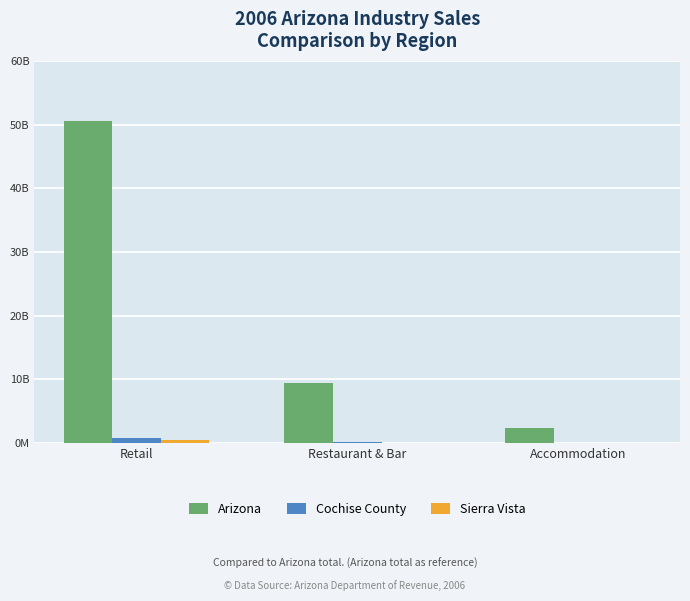

Are the bars grouped side by side (vs. stacked)?

Yes